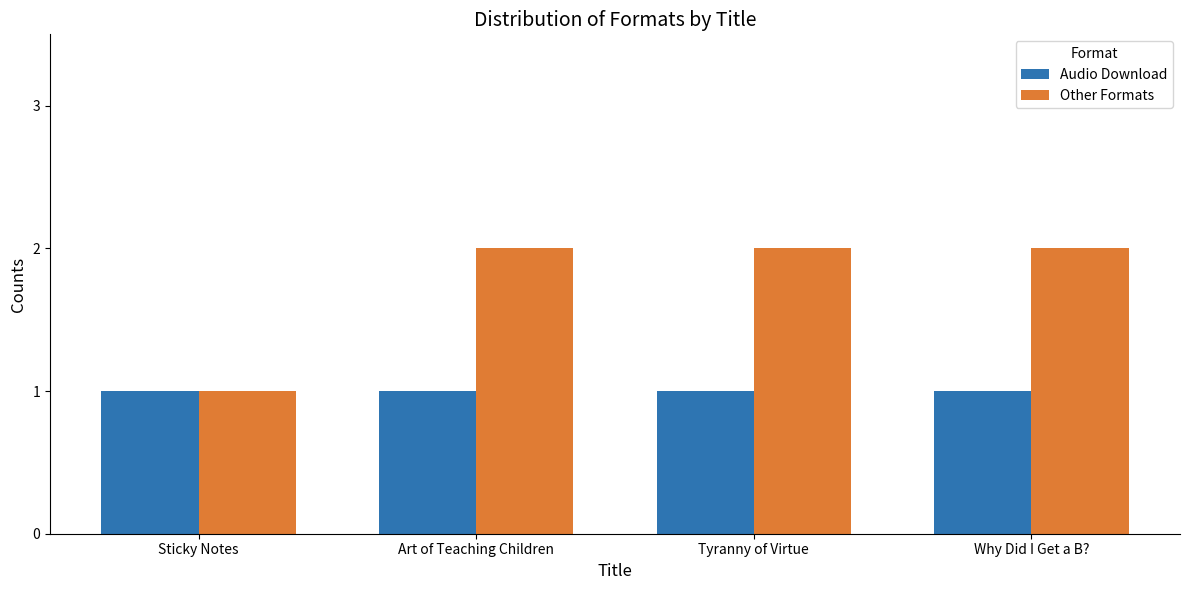

Reading left to right, extract all data points from this chart.

Audio Download: Sticky Notes=1	Art of Teaching Children=1	Tyranny of Virtue=1	Why Did I Get a B?=1
Other Formats: Sticky Notes=1	Art of Teaching Children=2	Tyranny of Virtue=2	Why Did I Get a B?=2